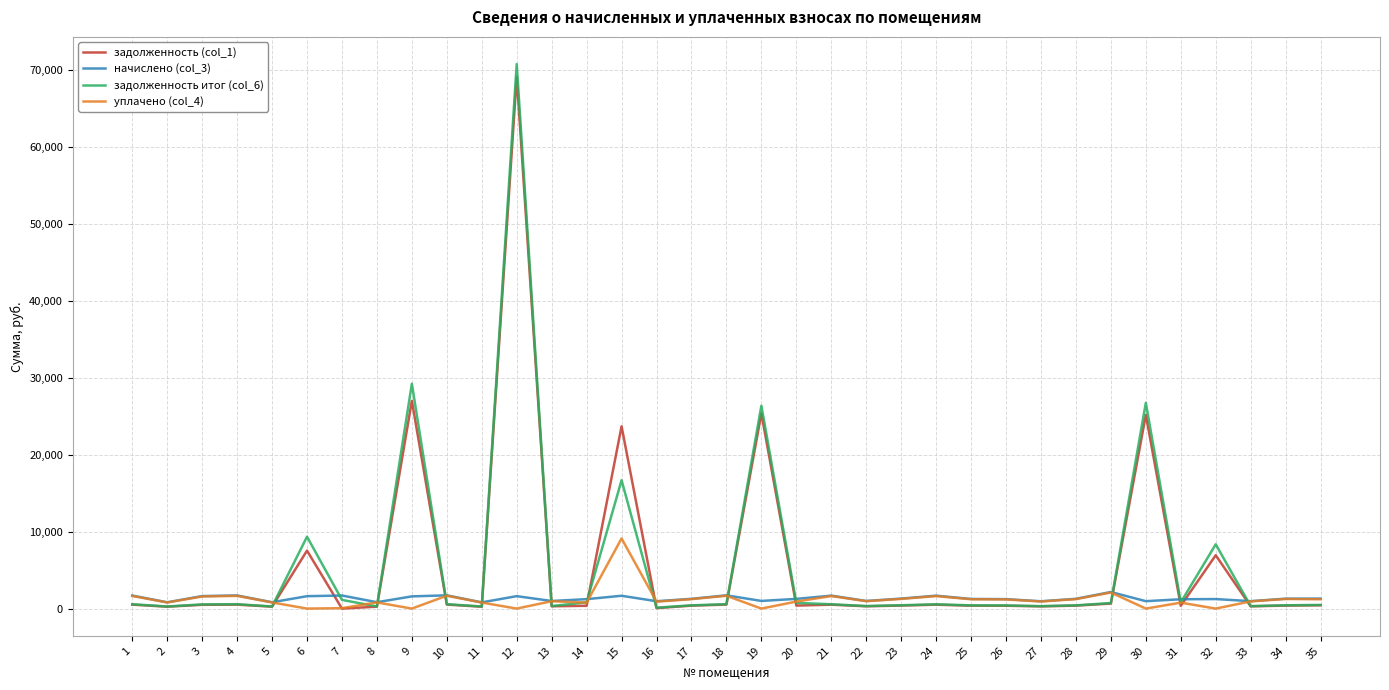

How many categories are shown in the chart?

35